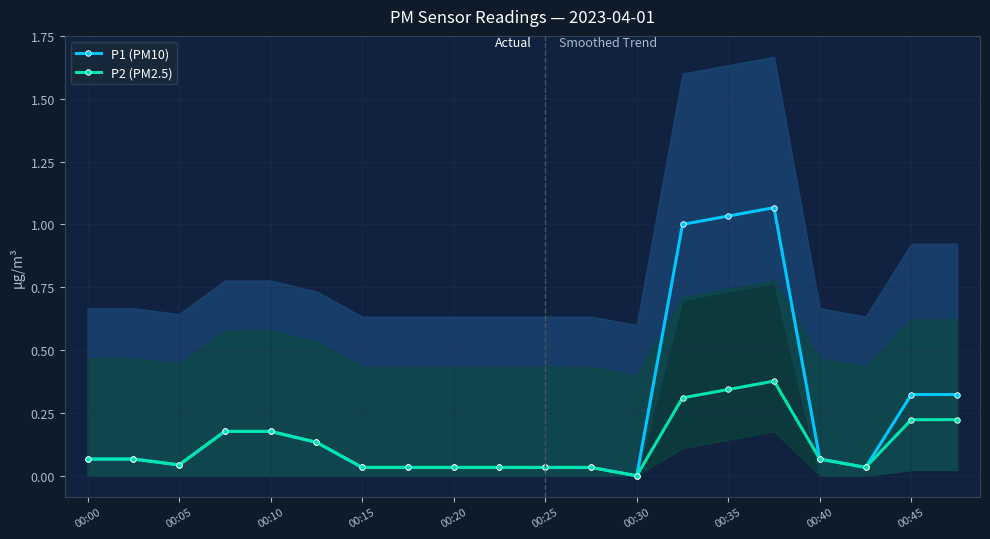

How many lines are shown in the chart?

2